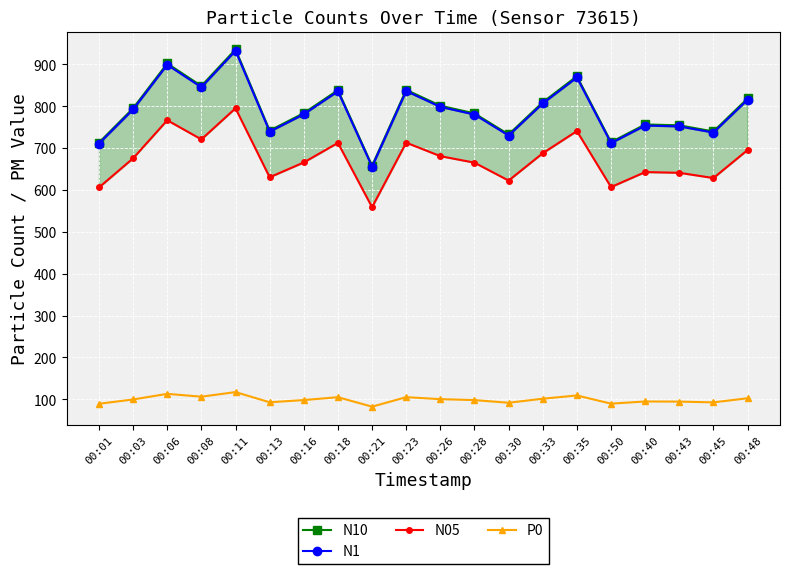

Reading left to right, list all the values displayed in this chart.

N10: 00:01=713.2	00:03=795.1	00:06=902.2	00:08=848.4	00:11=935.8	00:13=741.8	00:16=783.6	00:18=838.5	00:21=657.8	00:23=839.2	00:26=801.2	00:28=782.9	00:30=732.6	00:33=809.5	00:35=871.7	00:50=714.3	00:40=756.5	00:43=754.5	00:45=739.7	00:48=818.5
N1: 00:01=710.7	00:03=792.4	00:06=899.0	00:08=845.5	00:11=932.6	00:13=739.3	00:16=780.9	00:18=835.6	00:21=655.5	00:23=836.3	00:26=798.5	00:28=780.2	00:30=730.1	00:33=806.7	00:35=868.7	00:50=711.8	00:40=753.9	00:43=751.8	00:45=737.2	00:48=815.7
N05: 00:01=606.0	00:03=675.6	00:06=766.5	00:08=720.8	00:11=795.1	00:13=630.3	00:16=665.8	00:18=712.4	00:21=558.9	00:23=713.0	00:26=680.8	00:28=665.2	00:30=622.5	00:33=687.8	00:35=740.7	00:50=606.9	00:40=642.8	00:43=641.0	00:45=628.5	00:48=695.4
P0: 00:01=89.3	00:03=99.6	00:06=113.0	00:08=106.3	00:11=117.2	00:13=92.9	00:16=98.2	00:18=105.0	00:21=82.4	00:23=105.1	00:26=100.4	00:28=98.1	00:30=91.8	00:33=101.4	00:35=109.2	00:50=89.6	00:40=94.8	00:43=94.5	00:45=92.7	00:48=102.5